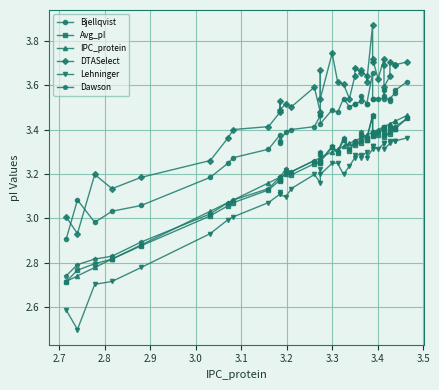

What is the difference between the highest and lowest values at 3.1?

0.3